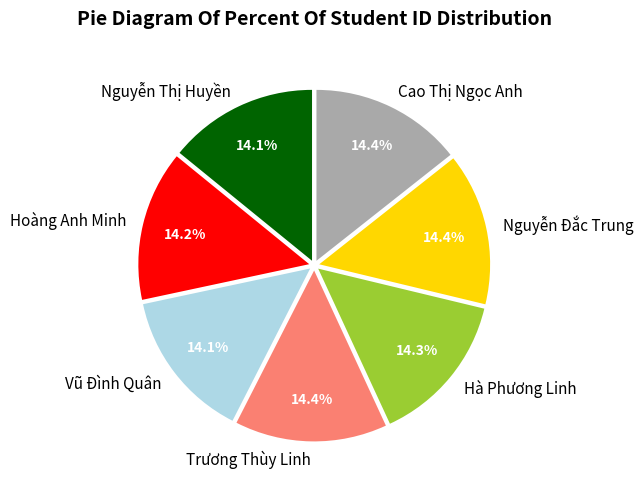

Count the number of slices in the pie.

7